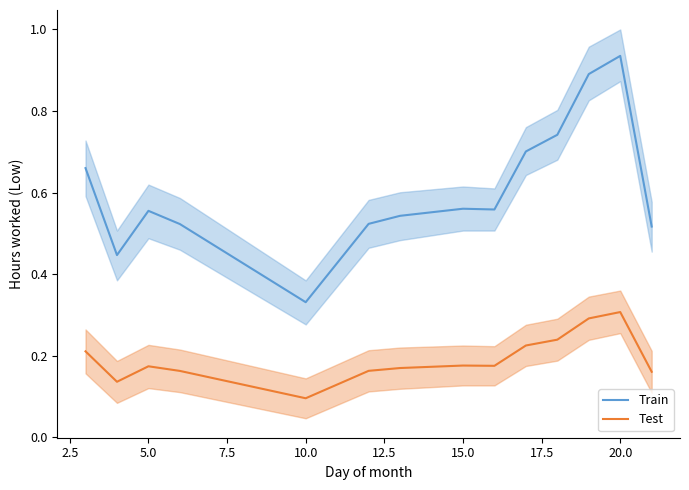

The value of Train at 5.0 is 0.6. True or false?

True